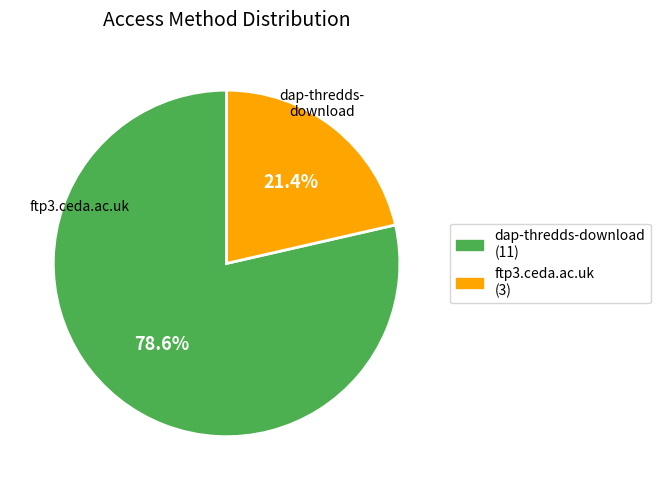

How many slices are in this pie chart?

2